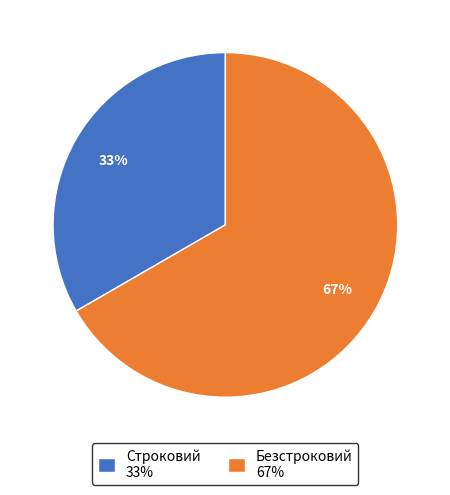

Which category has the smallest portion of the pie?

Строковий